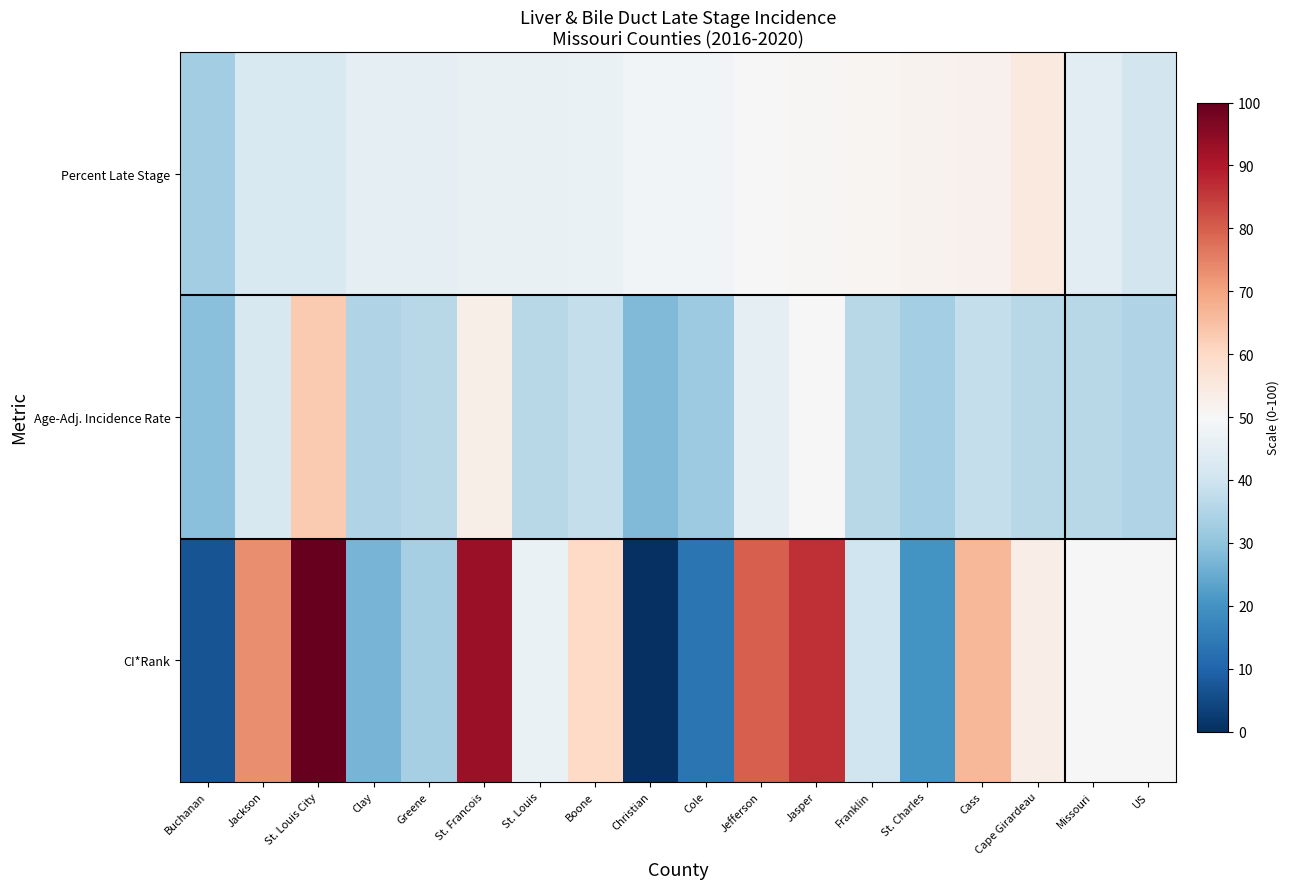

Rank the series by their maximum value, from lowest to highest.

Percent Late Stage, Age-Adj. Incidence Rate, CI*Rank